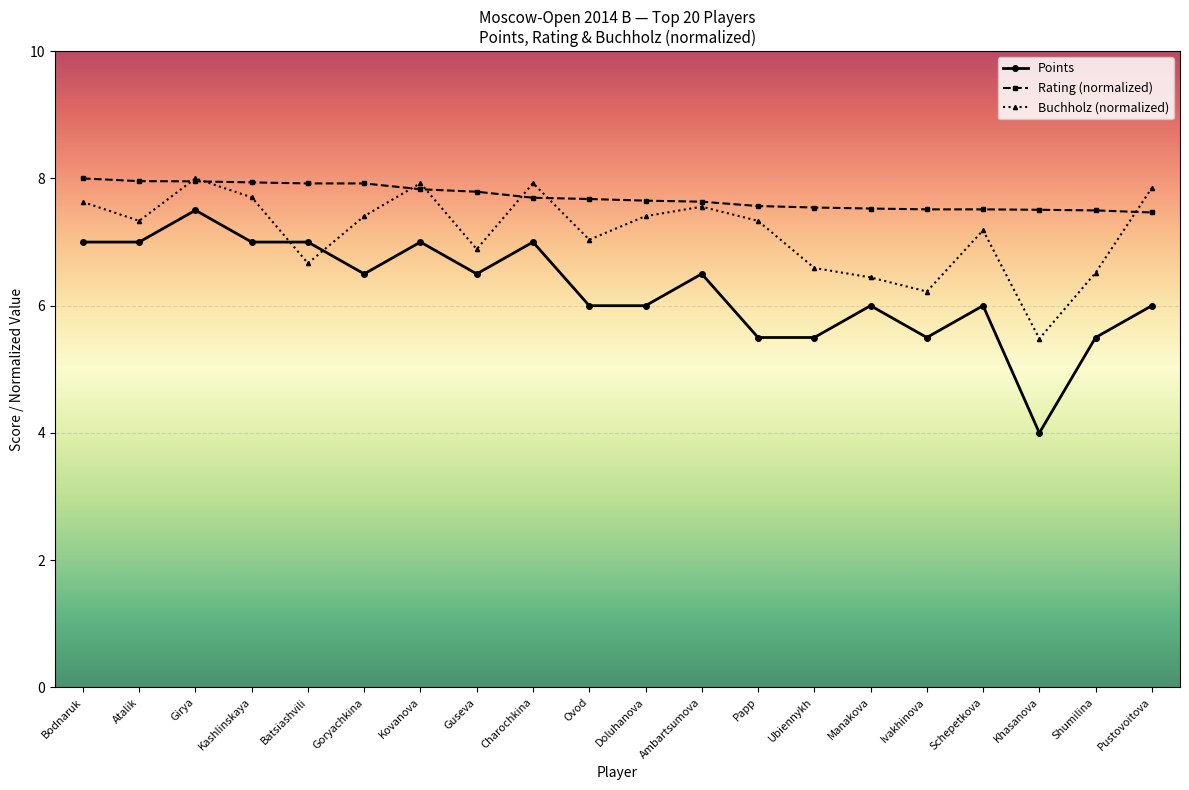

Count the number of data series in this chart.

3